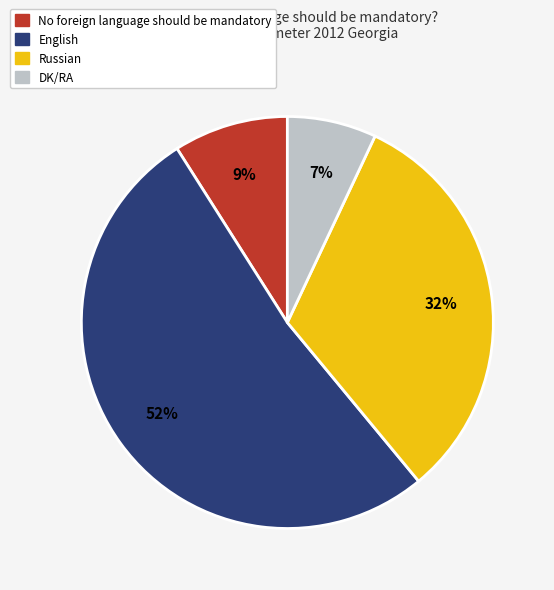

To the nearest percent, what is the average slice percentage?

25%